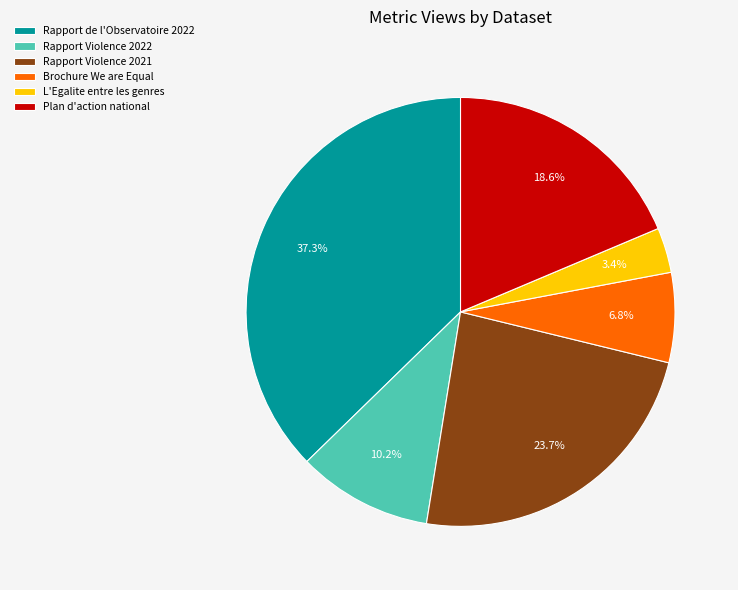

To the nearest percent, what is the average slice percentage?

17%